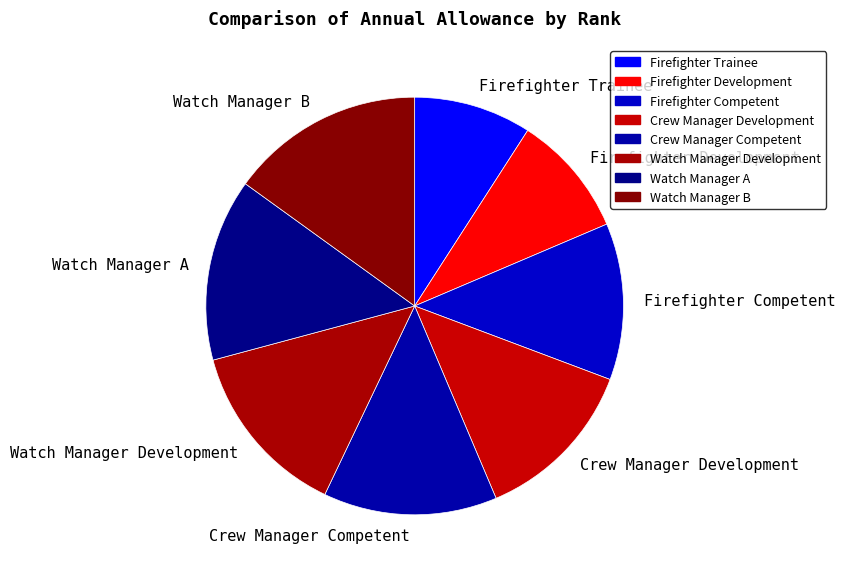

How many segments does this pie chart have?

8